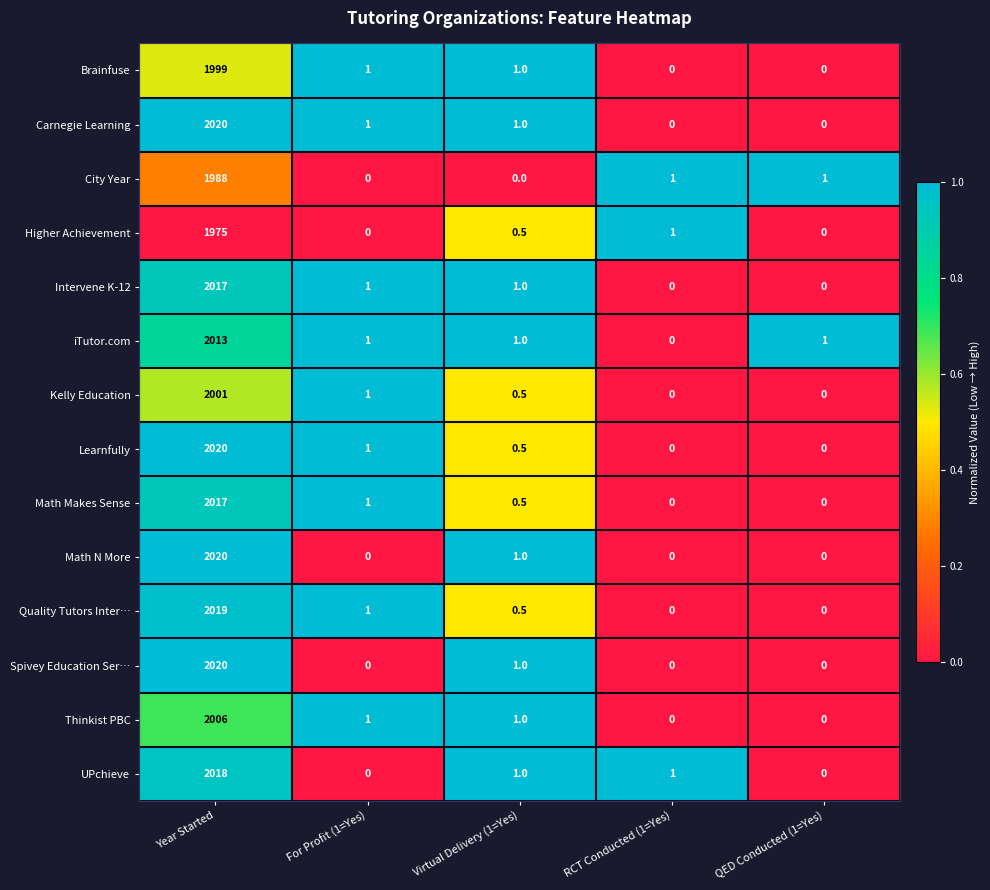

Where does the City Year series first go above 1?

Year Started